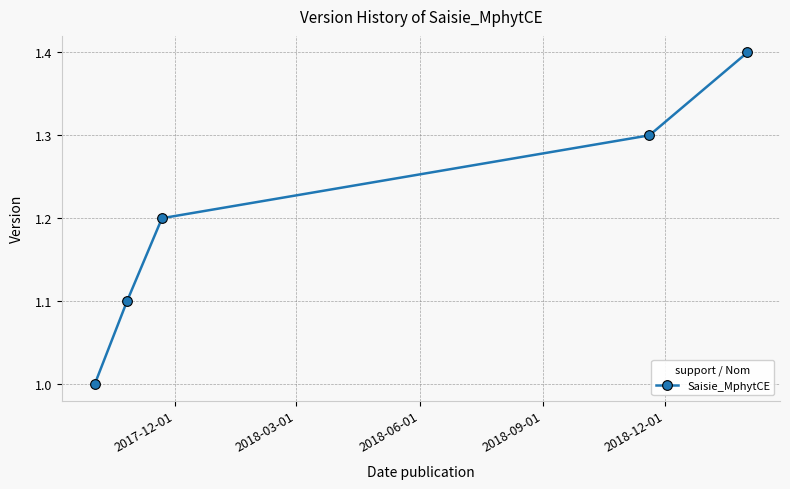

What is the value of the 2nd point from the left?

1.1